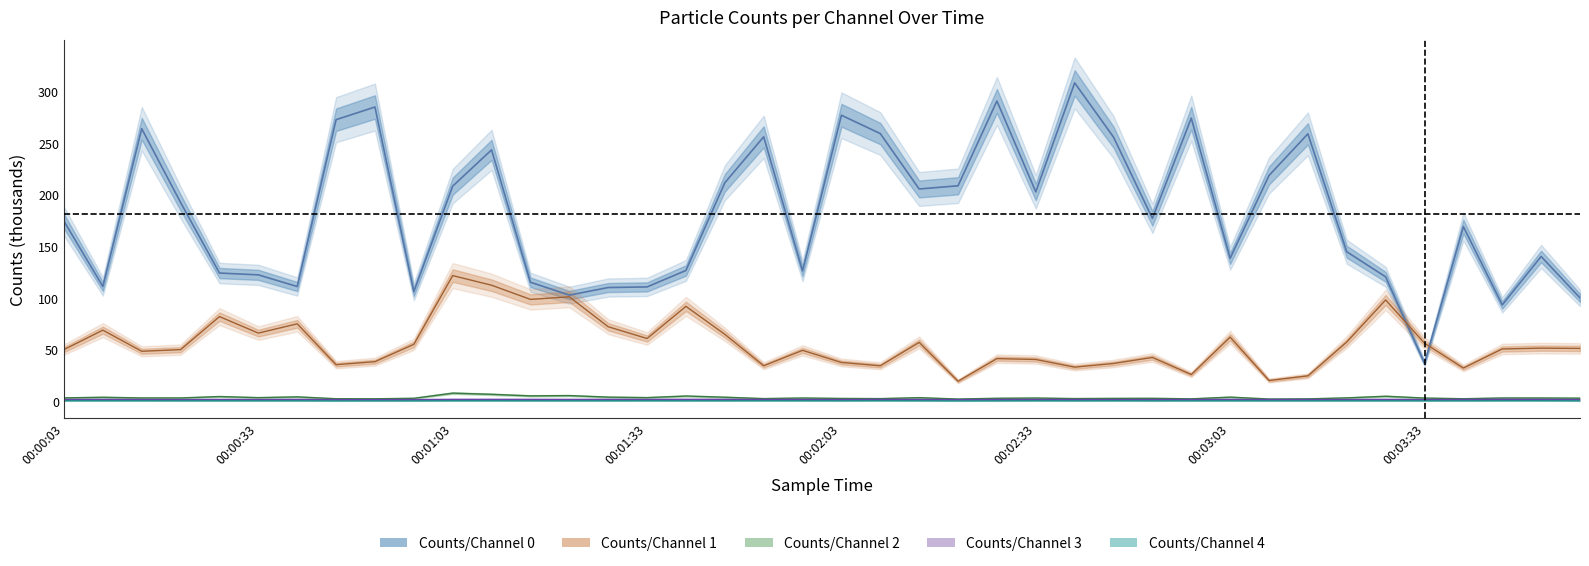

The Counts/Channel 1 series shows 54.7 at 00:01:09. True or false?

False